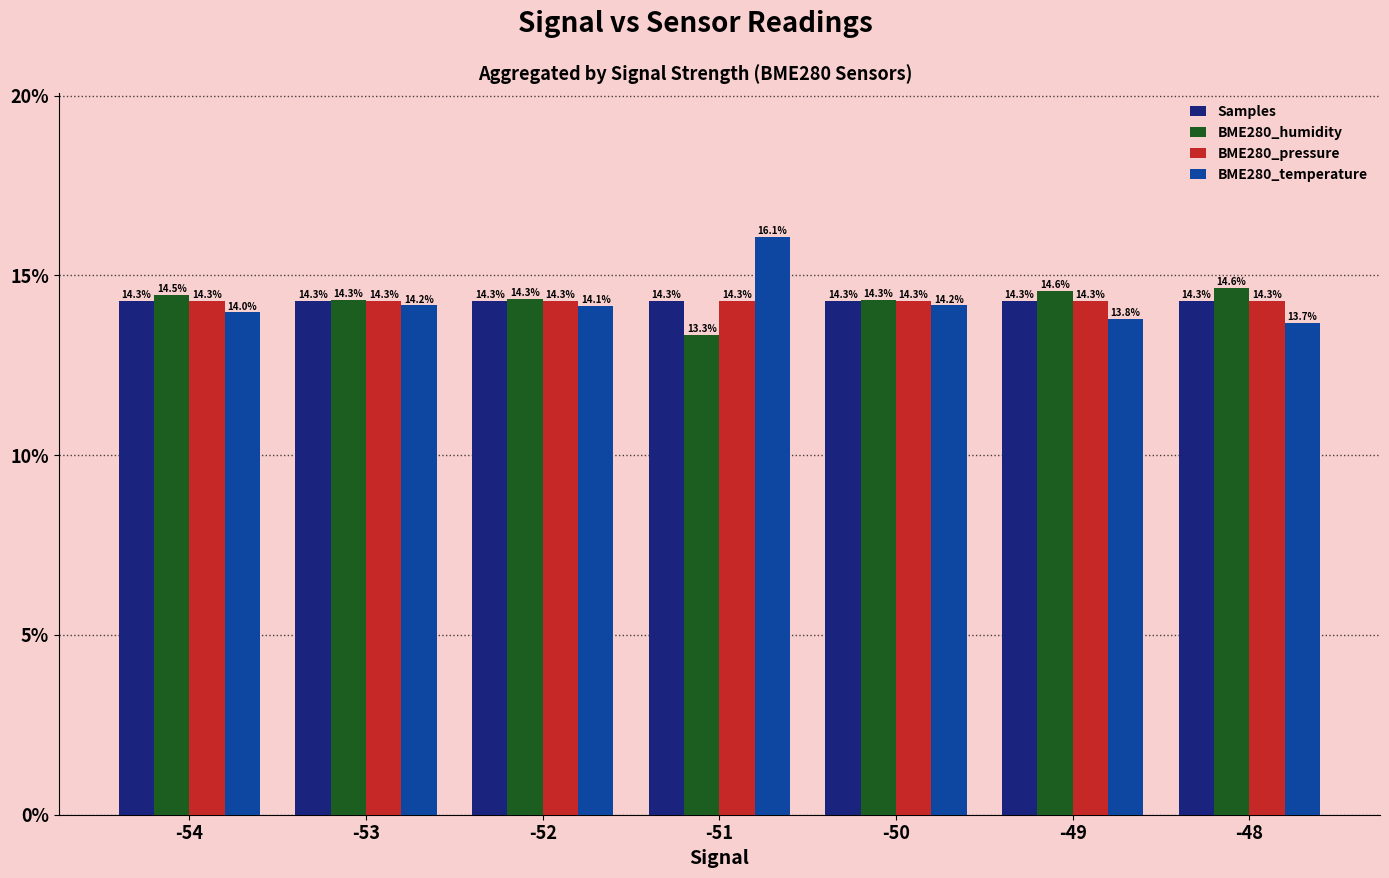

Which series changed the most between -54 and -48?

BME280_temperature